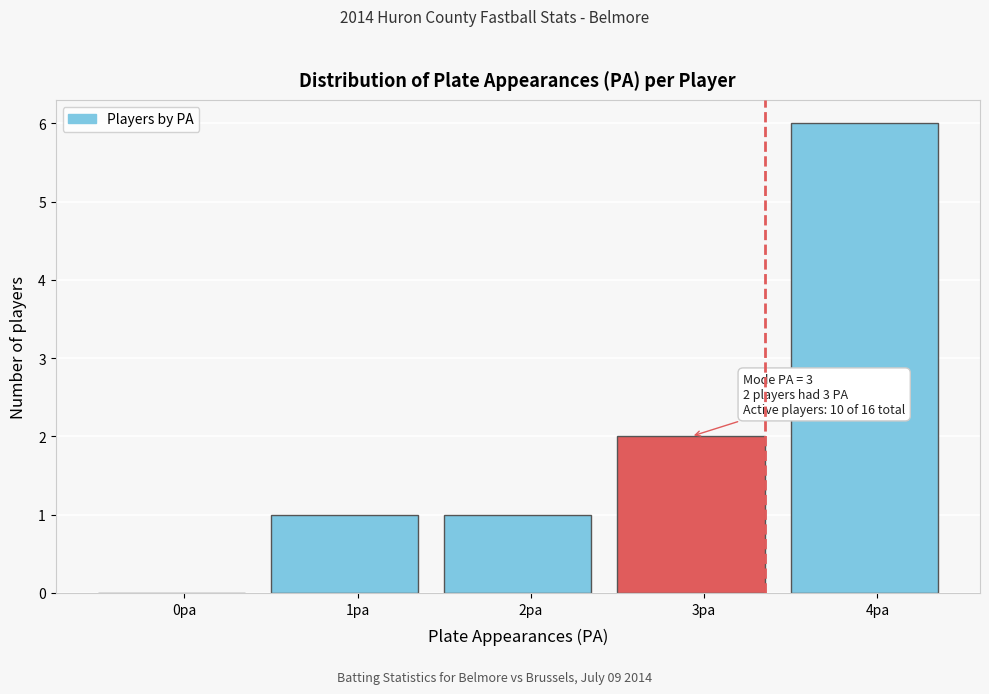

Reading left to right, extract all data points from this chart.

0pa=0	1pa=1	2pa=1	3pa=2	4pa=6